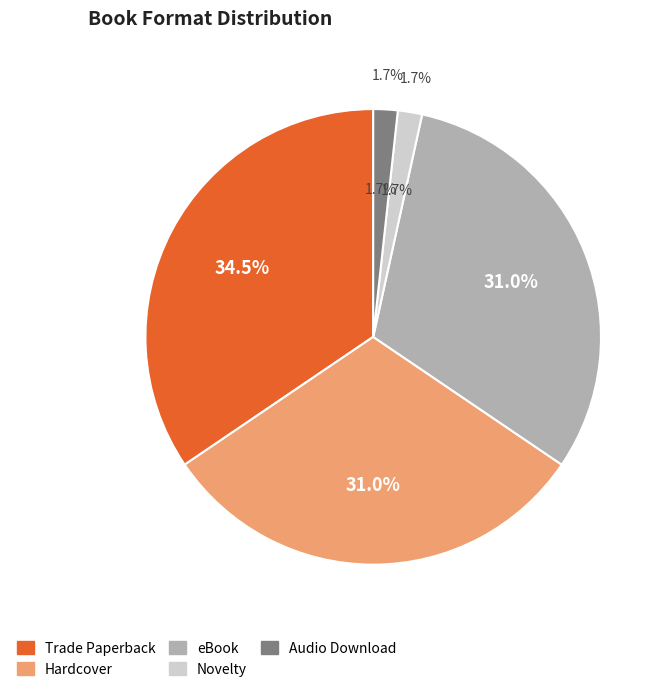

What percentage is the Audio Download slice, to the nearest percent?

2%